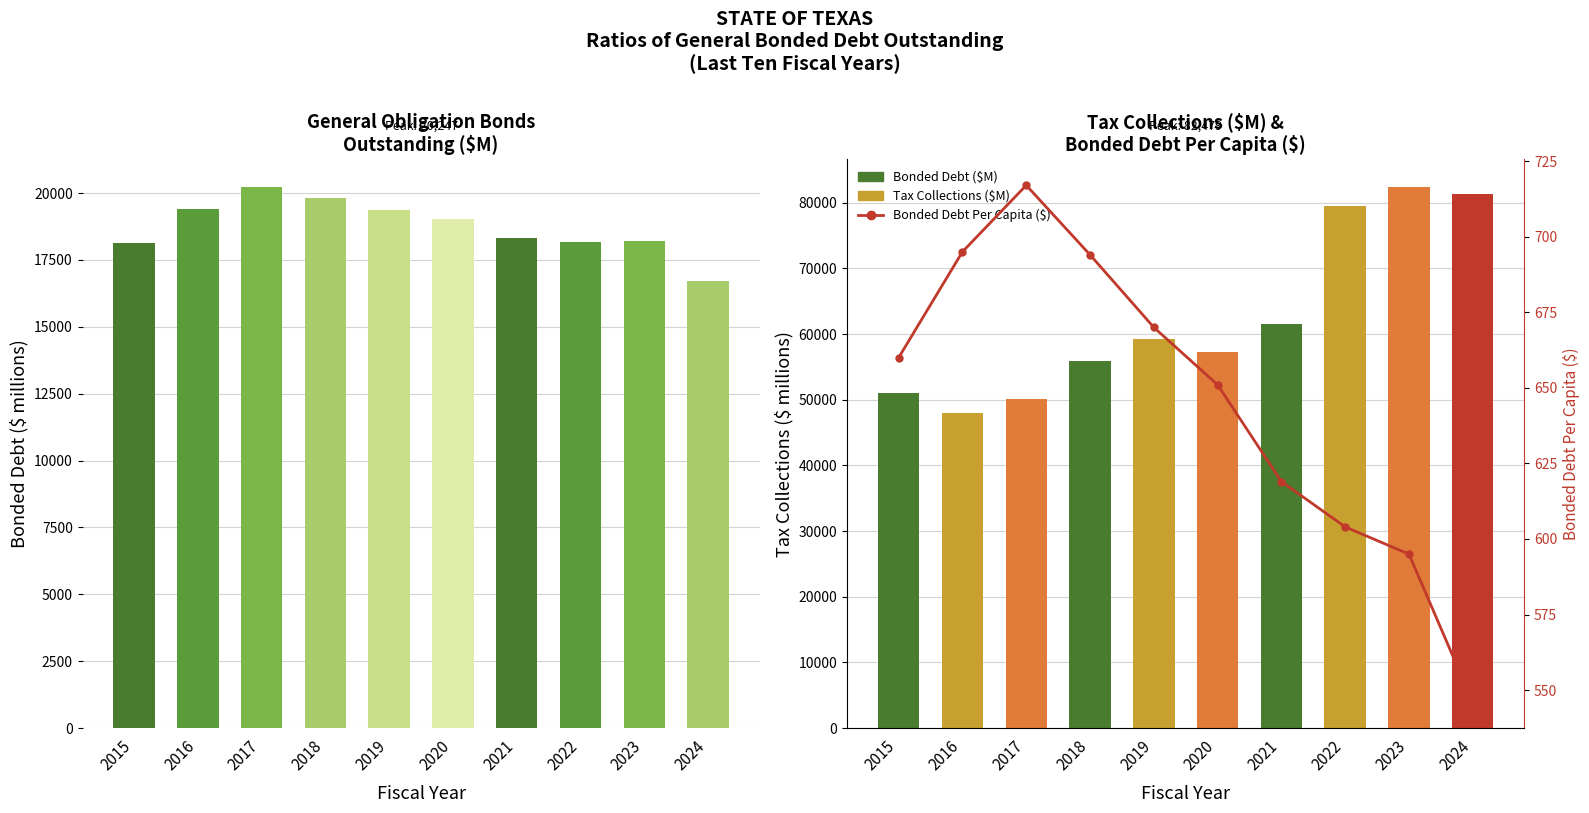

Is it true that the value at 2021 is 173?

False